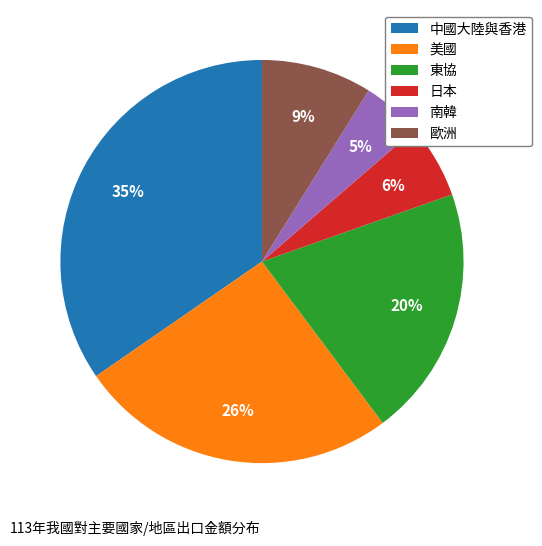

Which category has the biggest portion of the pie?

中國大陸與香港